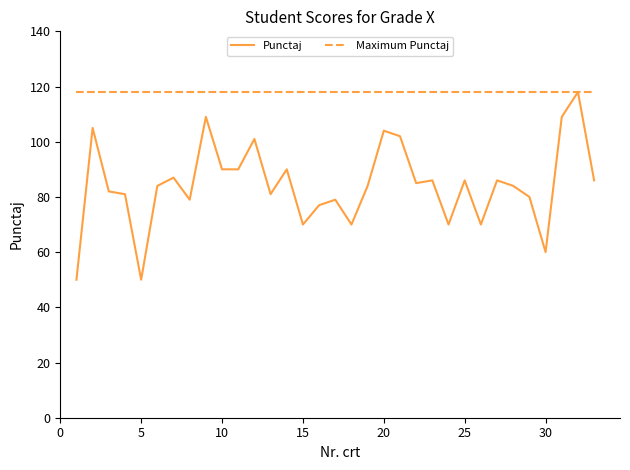

What is the lowest value of the Punctaj series?

50